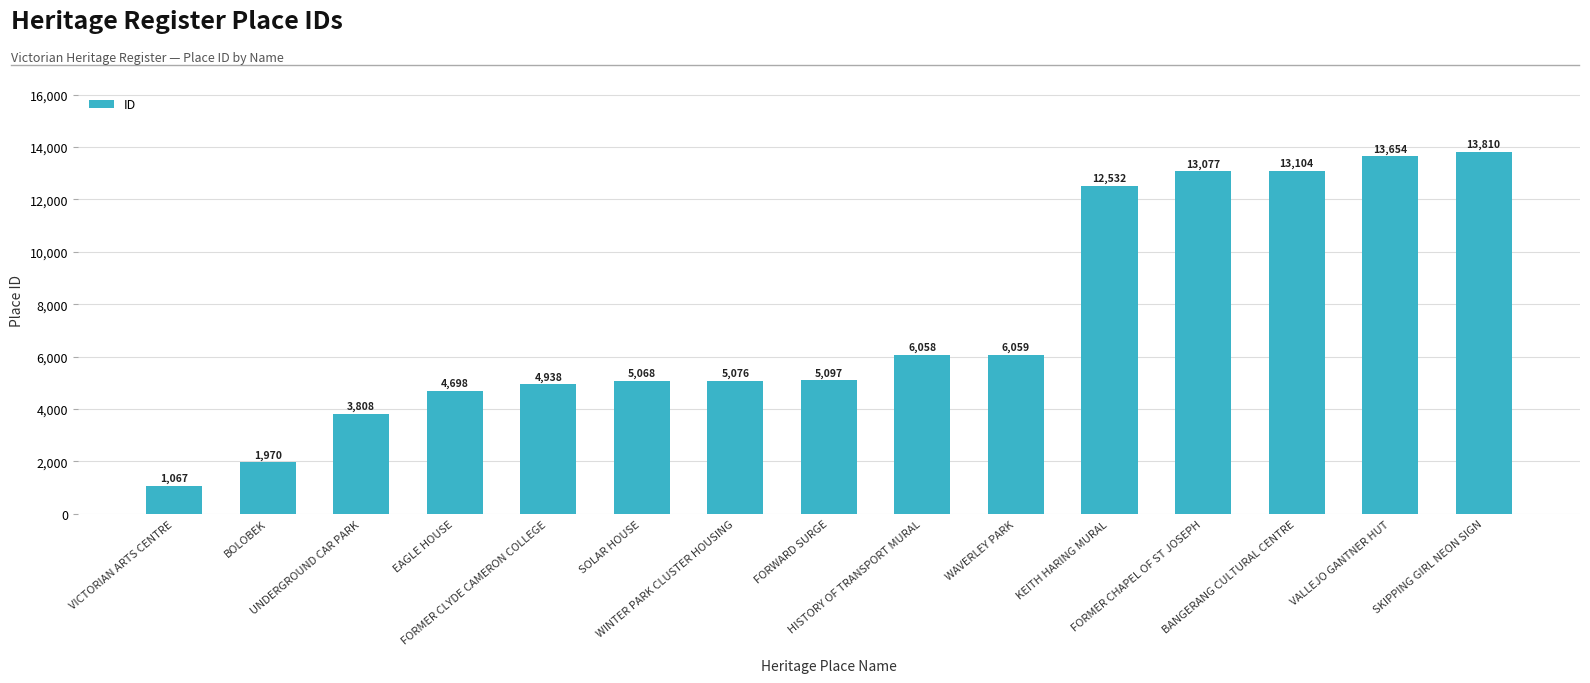

Reading left to right, list all the values displayed in this chart.

1067	1970	3808	4698	4938	5068	5076	5097	6058	6059	12532	13077	13104	13654	13810